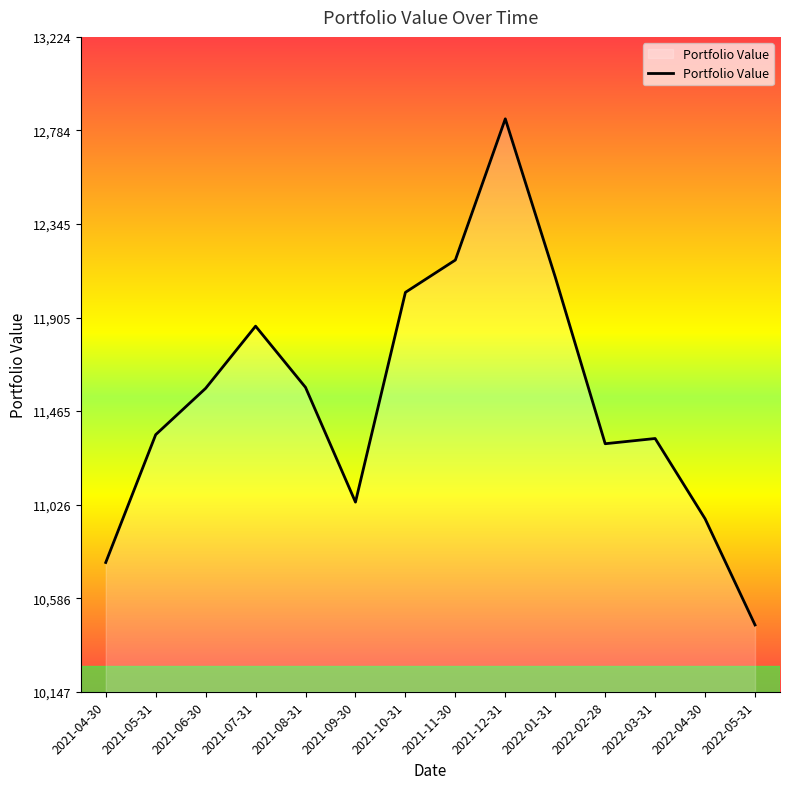

What position from the left is 2021-10-31?

7